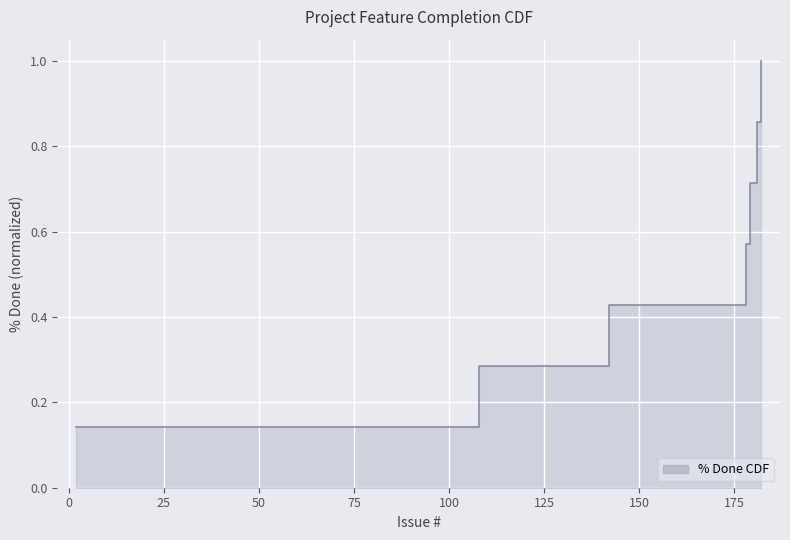

Is it true that the value at 75 is 0.1?

False